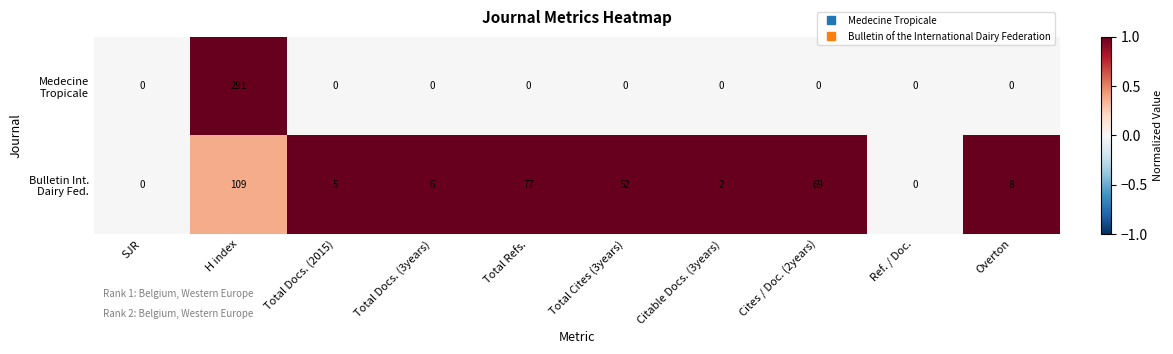

What is the difference between the highest and lowest values at H index?

182